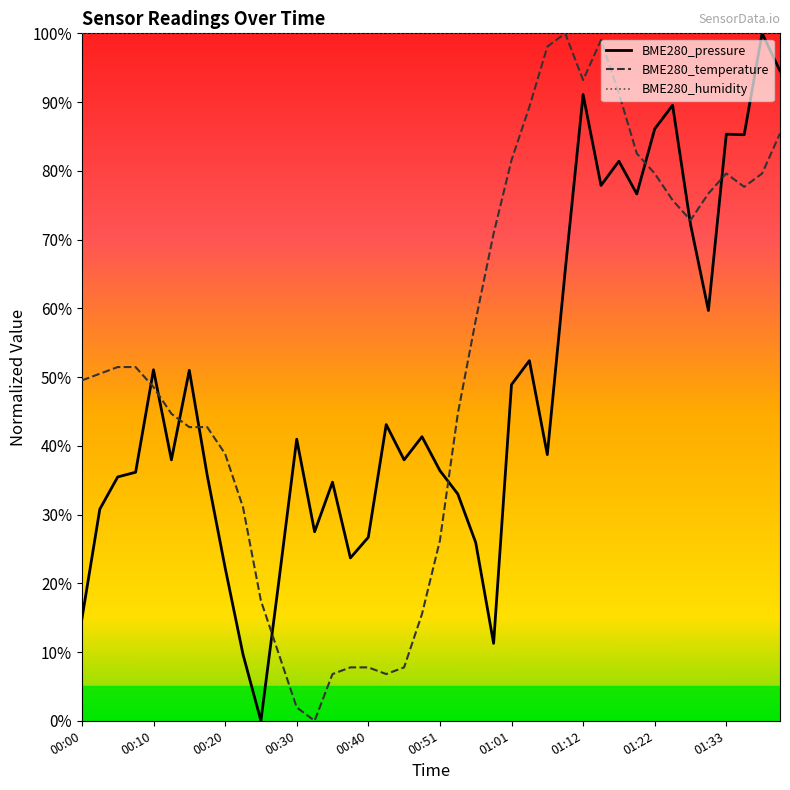

Which category has the highest value across all series?

01:38